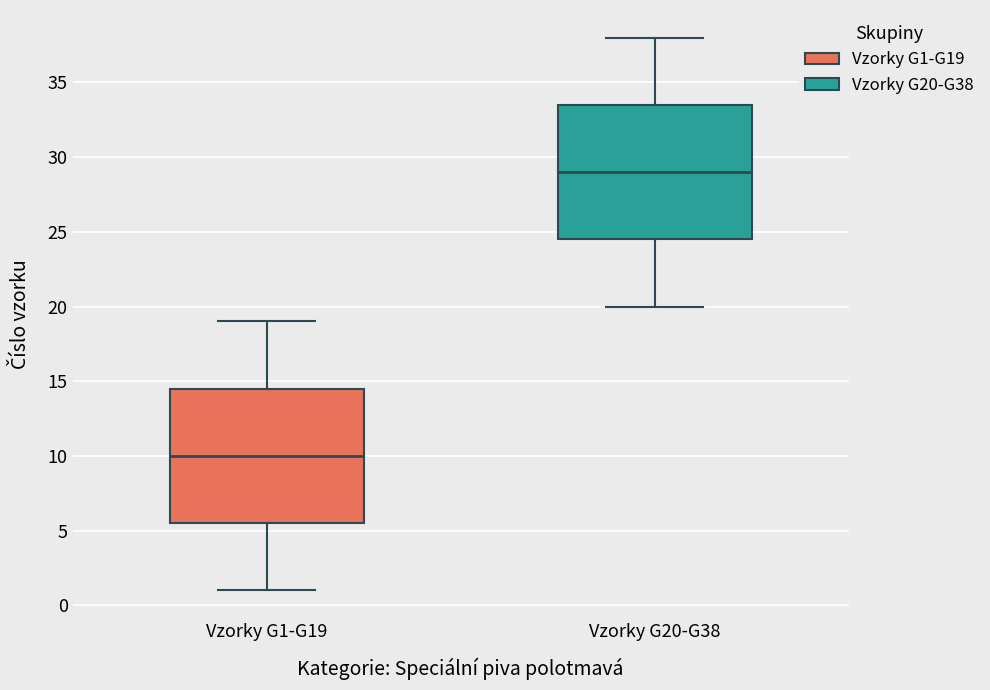

Where does the median line of the box for Vzorky G20-G38 sit on the y-axis? The values are not printed on the chart, so give them approximately, as read against the axis.

29.0